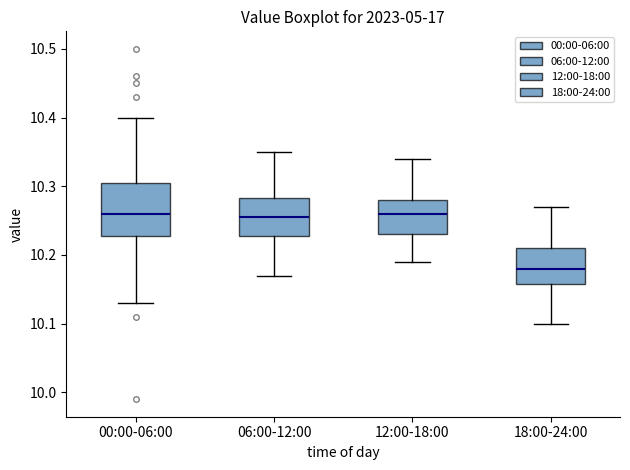

Comparing the boxes themselves (not the whiskers), which one is the tallest?

00:00-06:00